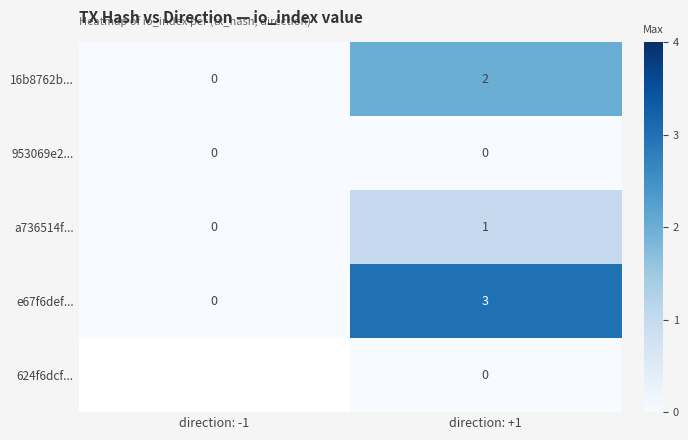

How many positive values does the 16b8762b... series have?

1